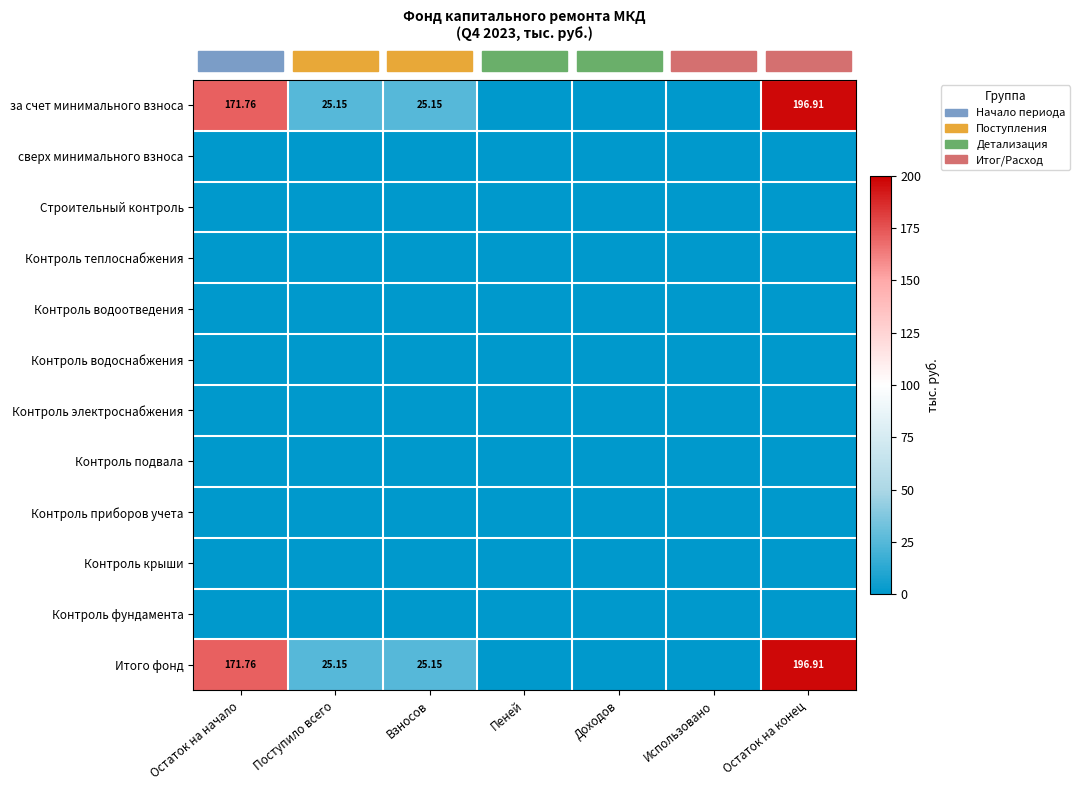

Which series has the largest total across all categories?

row_0